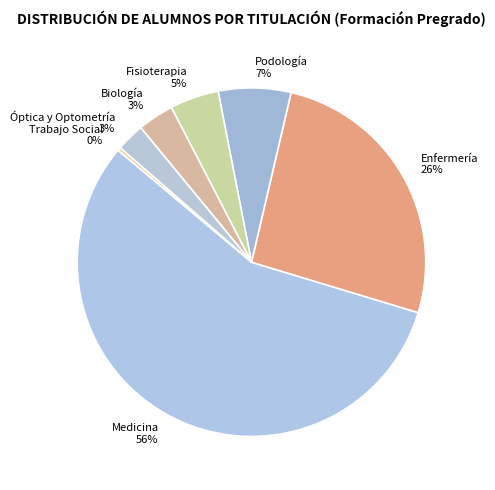

What is the ratio of the value at Fisioterapia to the value at Óptica y Optometría?

1.7